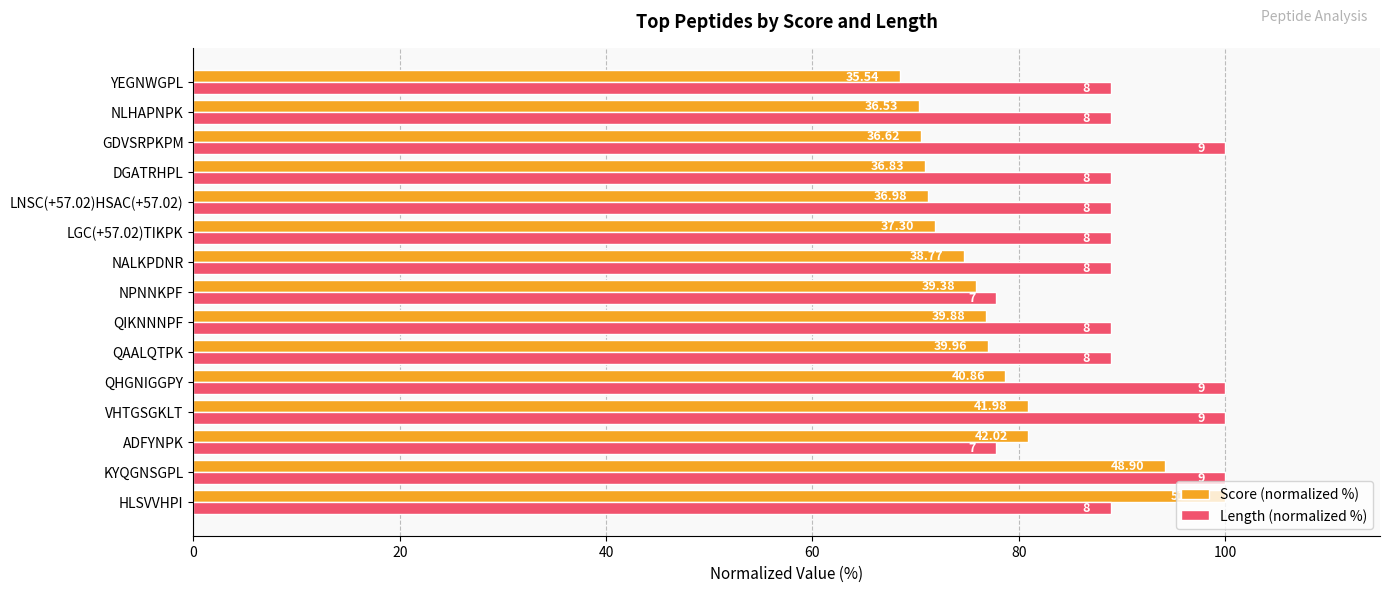

What are all the series names shown in the legend?

Score (normalized %), Length (normalized %)